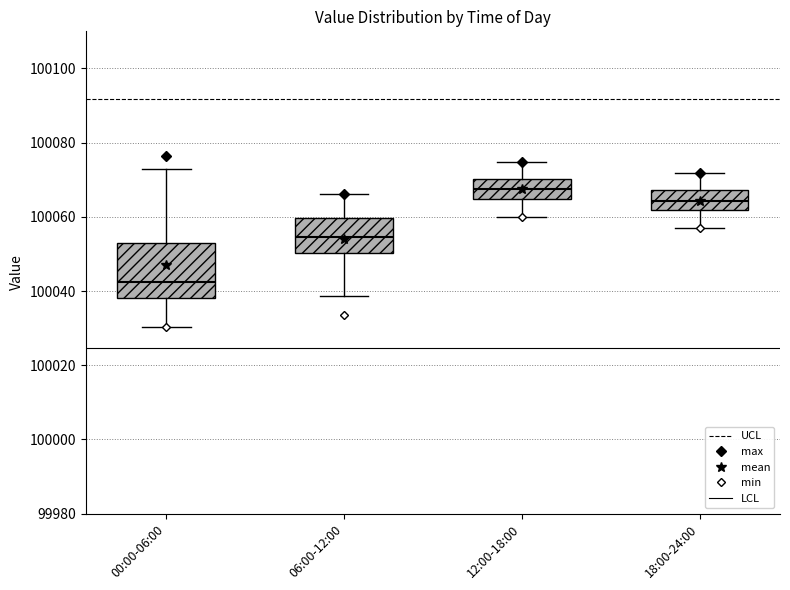

Comparing the boxes themselves (not the whiskers), which one is the tallest?

00:00-06:00